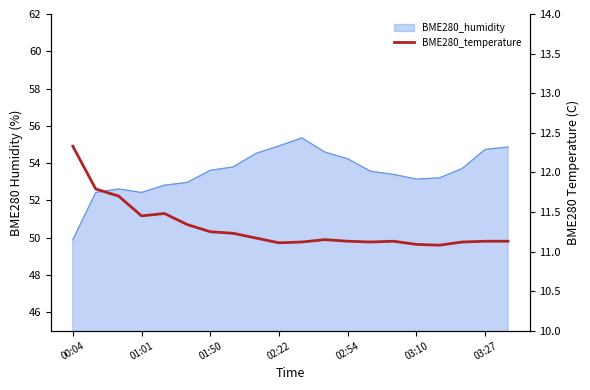

How many categories are shown in the chart?

20